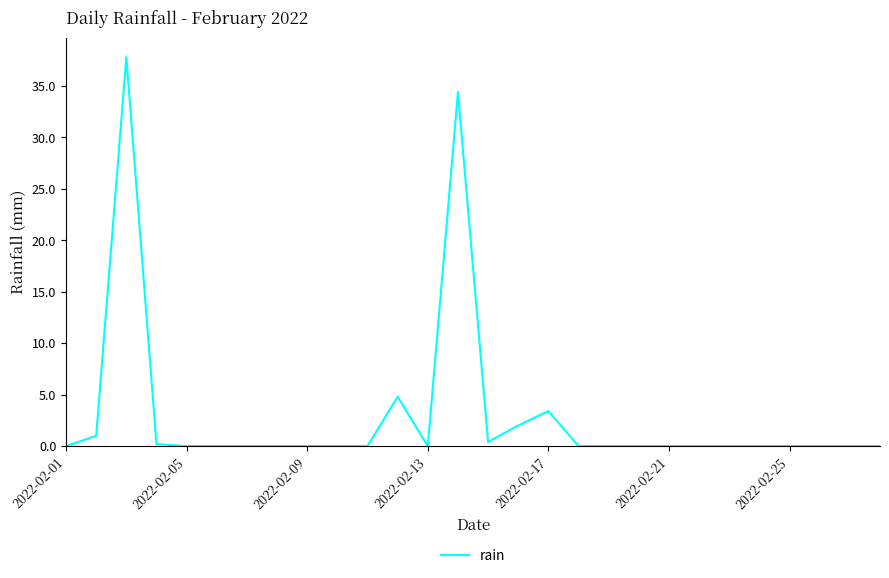

What is the maximum value shown in the chart?

37.8